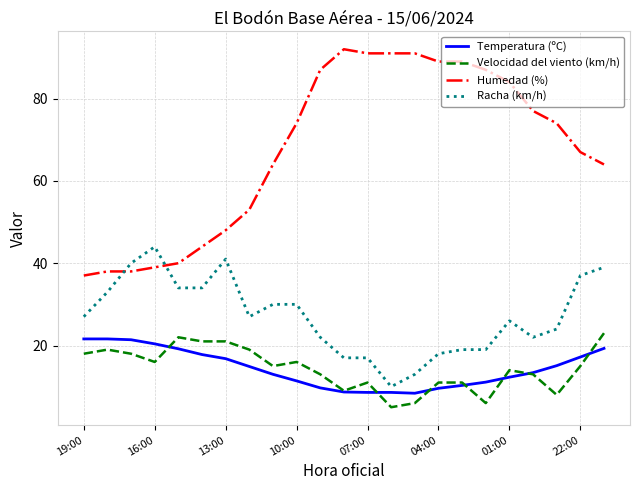

What is the greatest value displayed?

92.0